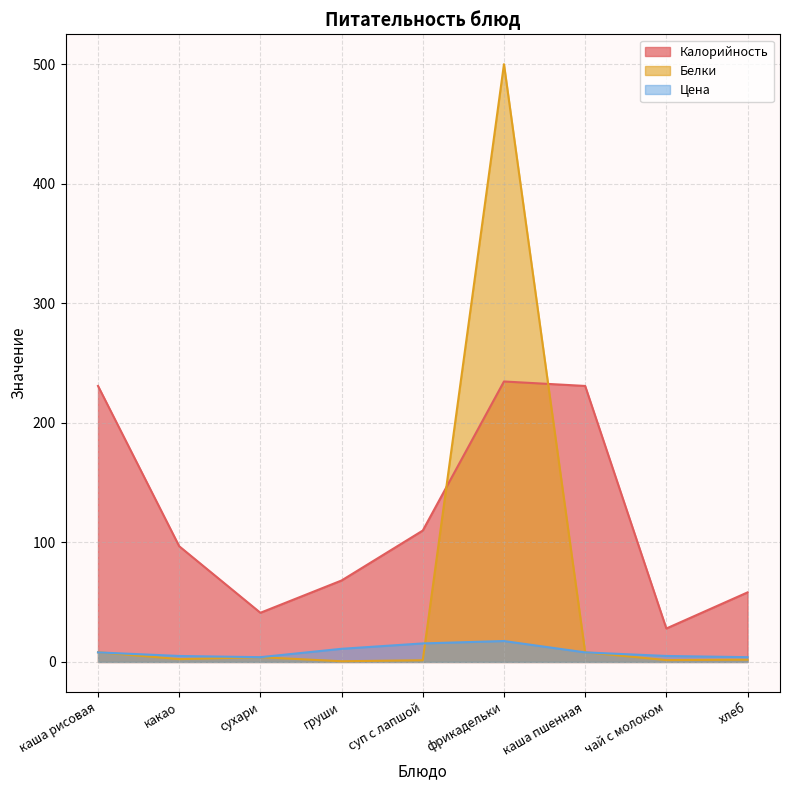

How many series are shown in this chart?

3